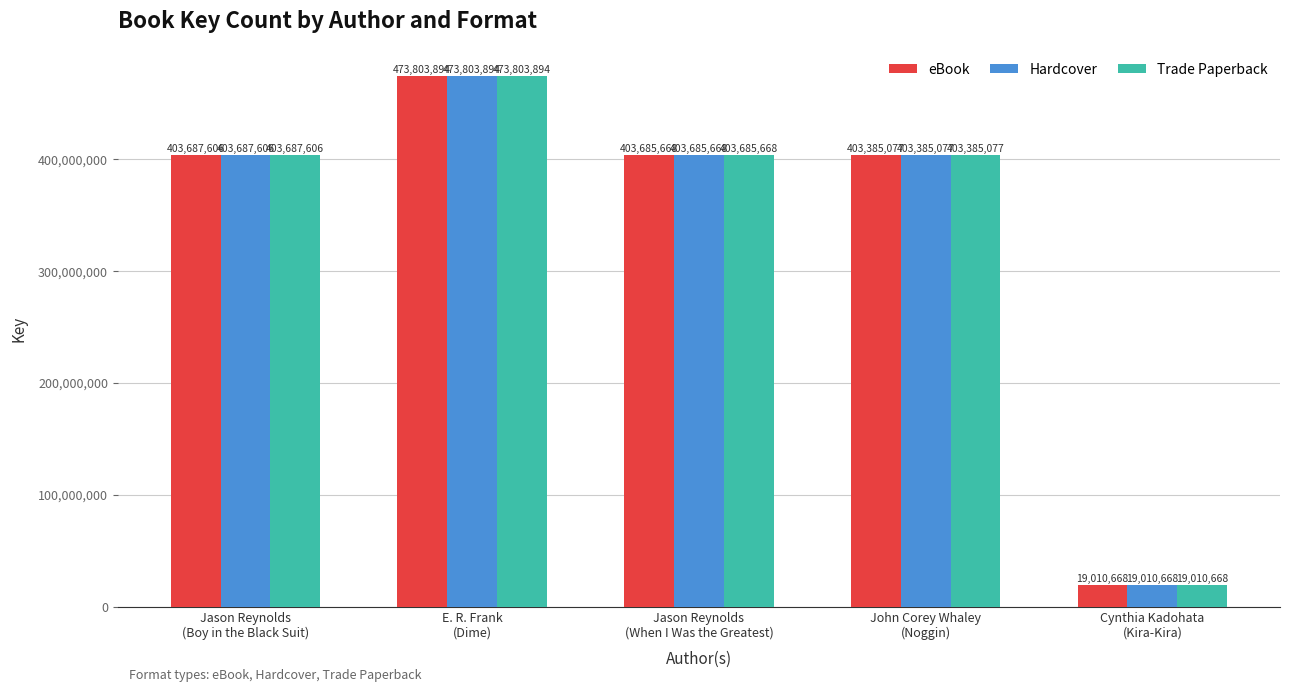

Reading left to right, list all the values displayed in this chart.

eBook: 403687606	473803894	403685668	403385077	19010668
Hardcover: 403687606	473803894	403685668	403385077	19010668
Trade Paperback: 403687606	473803894	403685668	403385077	19010668